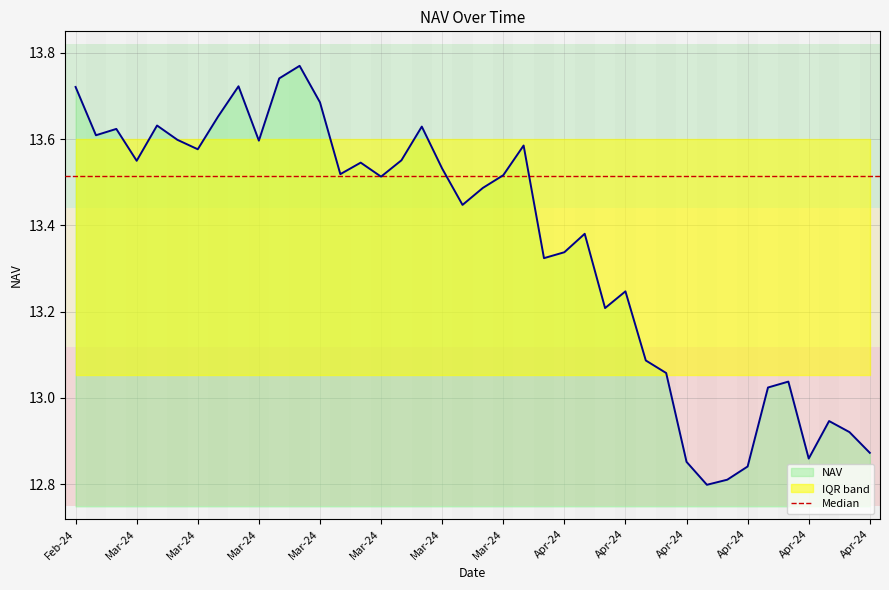

Rank the categories by value from highest to lowest.

13-03-2024, 12-03-2024, 08-03-2024, 27-02-2024, 14-03-2024, 07-03-2024, 04-03-2024, 21-03-2024, 29-02-2024, 28-02-2024, 05-03-2024, 11-03-2024, 28-03-2024, 06-03-2024, 20-03-2024, 01-03-2024, 18-03-2024, 22-03-2024, 15-03-2024, 27-03-2024, 19-03-2024, 26-03-2024, 25-03-2024, 04-04-2024, 03-04-2024, 02-04-2024, 09-04-2024, 05-04-2024, 10-04-2024, 11-04-2024, 24-04-2024, 23-04-2024, 26-04-2024, 29-04-2024, 30-04-2024, 25-04-2024, 17-04-2024, 22-04-2024, 19-04-2024, 18-04-2024